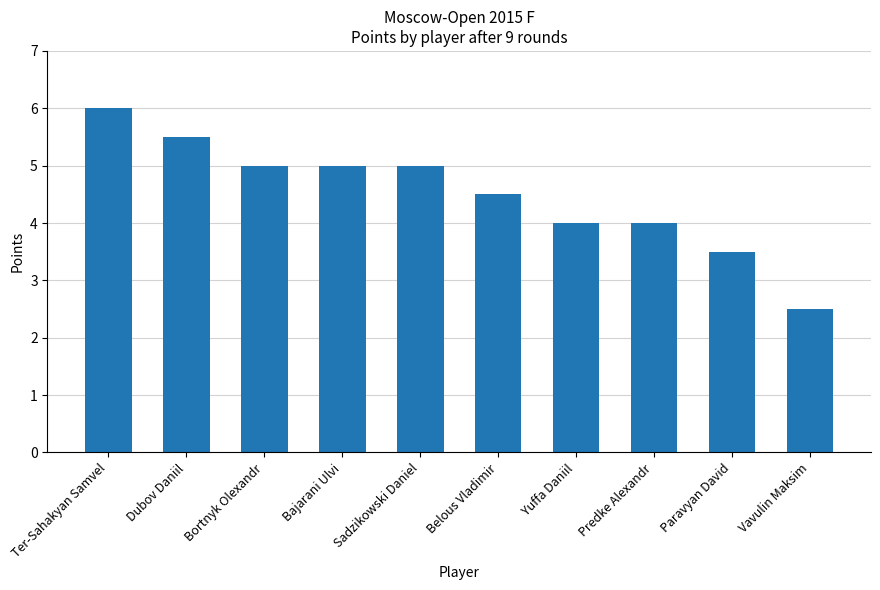

Reading left to right, what are all the values shown in this chart?

Ter-Sahakyan Samvel=6.0	Dubov Daniil=5.5	Bortnyk Olexandr=5.0	Bajarani Ulvi=5.0	Sadzikowski Daniel=5.0	Belous Vladimir=4.5	Yuffa Daniil=4.0	Predke Alexandr=4.0	Paravyan David=3.5	Vavulin Maksim=2.5